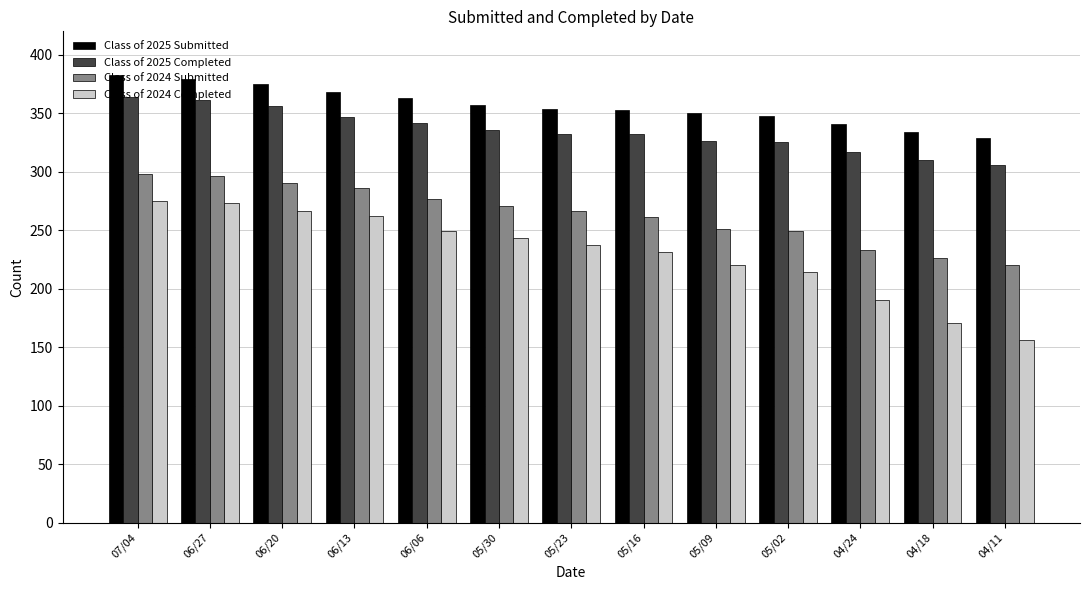

The Class of 2025 Submitted series shows 354 at 05/23. True or false?

True